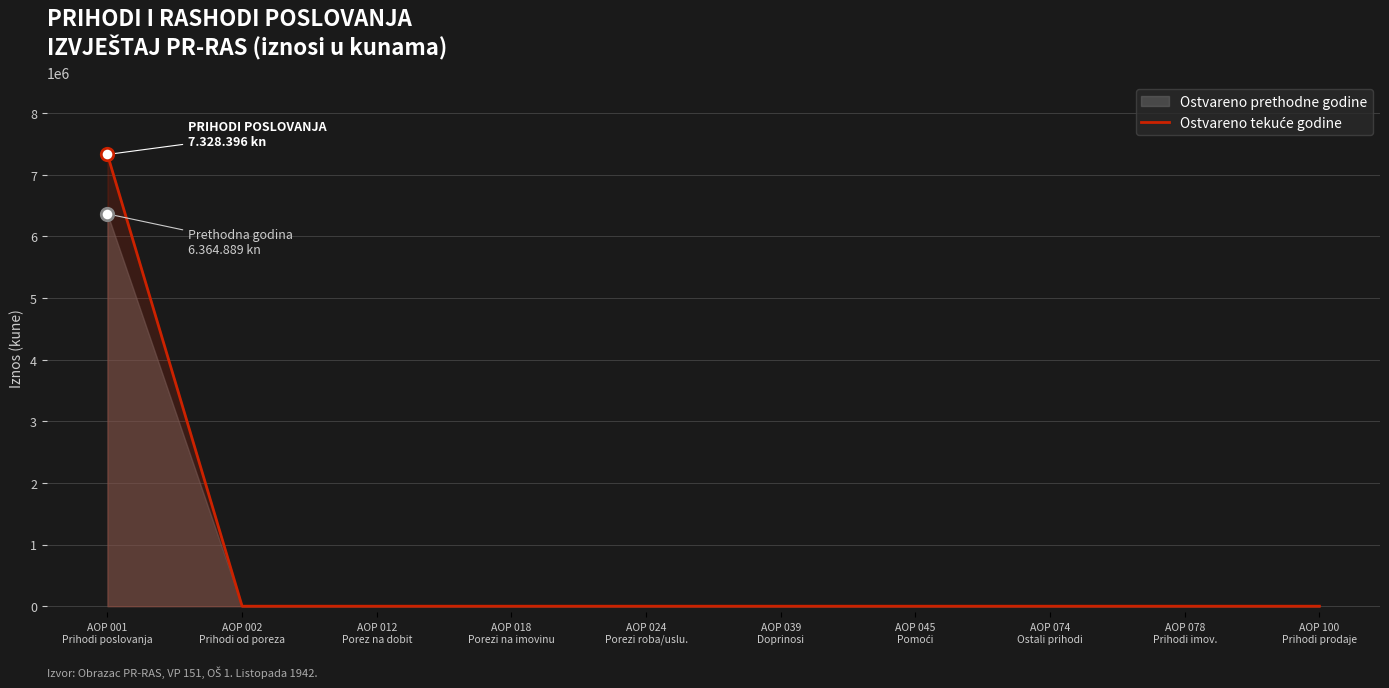

Which has a higher value, AOP 018
Porezi na imovinu or AOP 100
Prihodi prodaje?

AOP 018
Porezi na imovinu